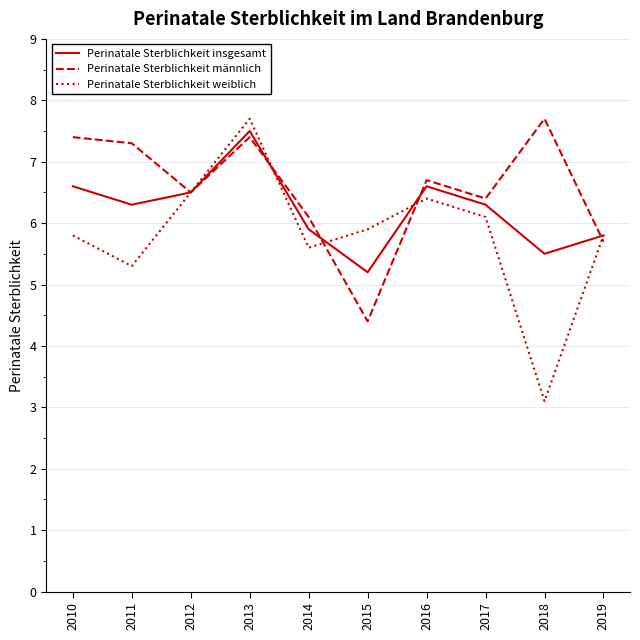

The Perinatale Sterblichkeit männlich series shows 2.8 at 2012. True or false?

False